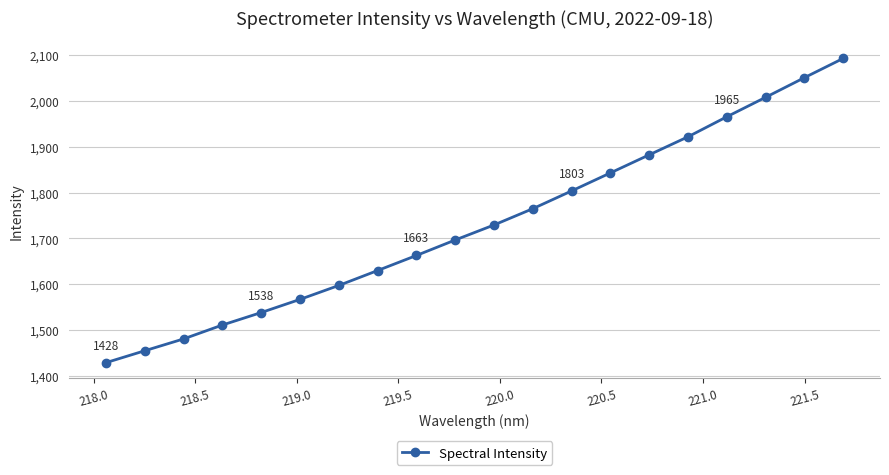

What is the average value?

1731.2